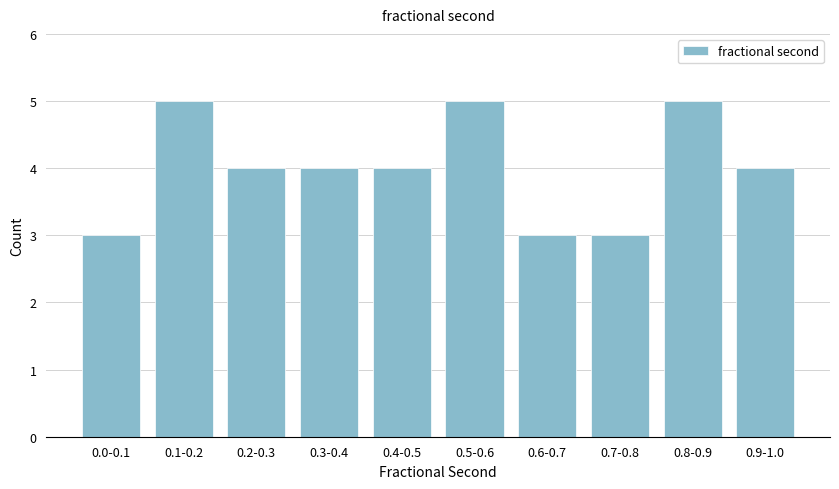

Reading right to left, extract all data points from this chart.

0.9-1.0=4	0.8-0.9=5	0.7-0.8=3	0.6-0.7=3	0.5-0.6=5	0.4-0.5=4	0.3-0.4=4	0.2-0.3=4	0.1-0.2=5	0.0-0.1=3